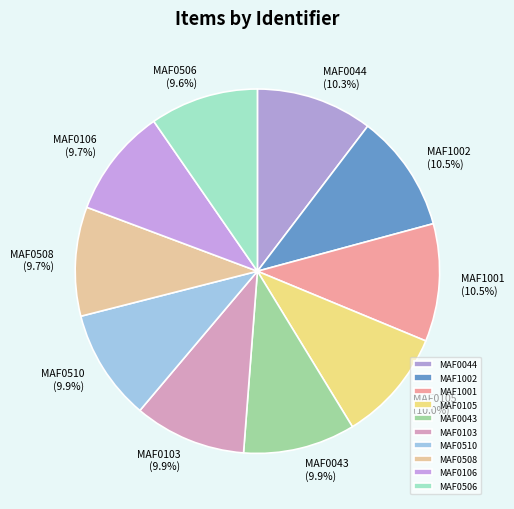

To the nearest percent, what is the average slice percentage?

10%